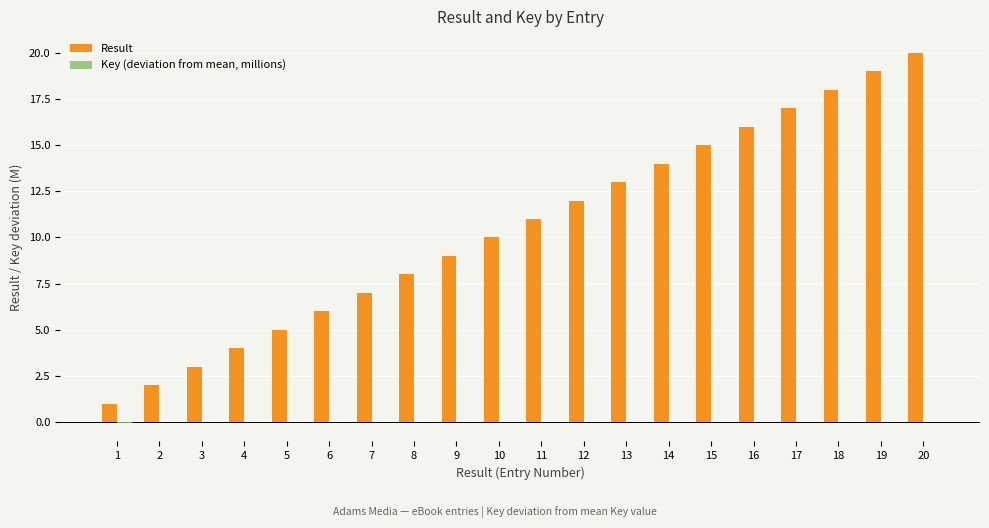

Between 12 and 19, which series saw the biggest shift?

Result